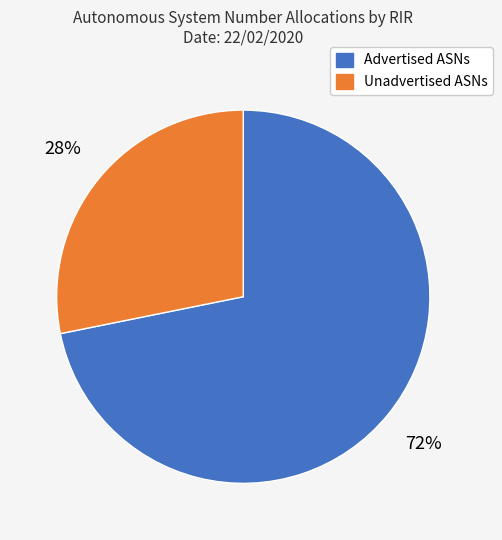

Between Advertised ASNs and Unadvertised ASNs, which is larger?

Advertised ASNs